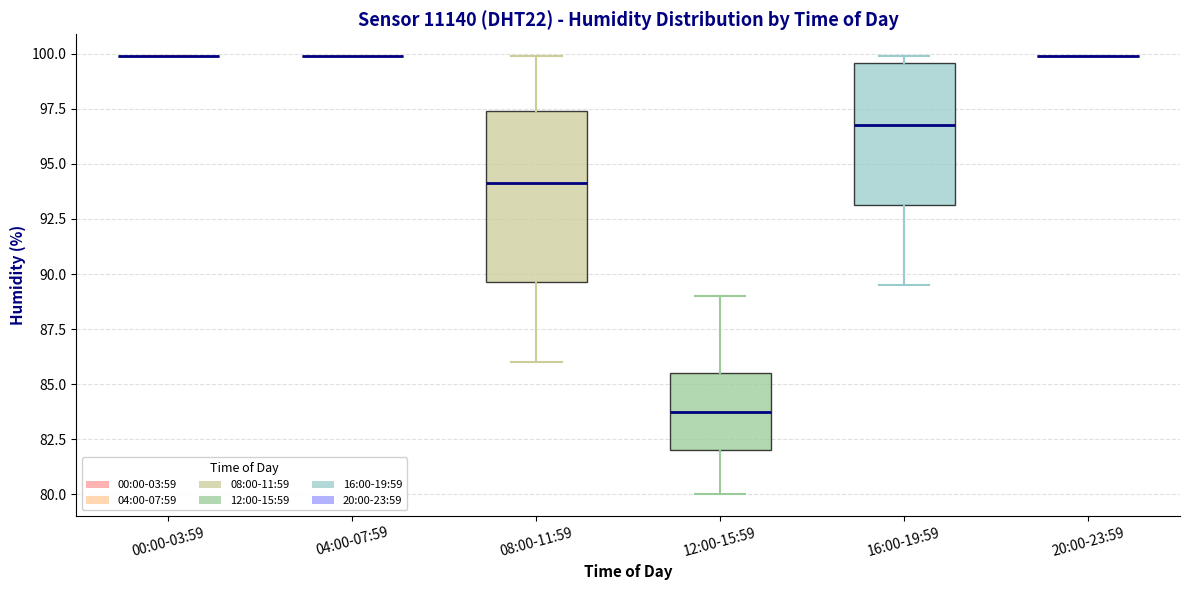

Reading left to right, transcribe this box plot: for each box, give where its median line is, the range the box spans, and where its two whiskers end, as read against the y-axis. The values are not printed on the chart, so give them approximately, as read against the axis.

00:00-03:59: box collapsed to a line at 100.0, whiskers 100.0 to 100.0
04:00-07:59: box collapsed to a line at 100.0, whiskers 100.0 to 100.0
08:00-11:59: median 94.0, box 89.5 to 97.5, whiskers 86.0 to 100.0
12:00-15:59: median 84.0, box 82.0 to 85.5, whiskers 80.0 to 89.0
16:00-19:59: median 97.0, box 93.0 to 99.5, whiskers 89.5 to 100.0
20:00-23:59: box collapsed to a line at 100.0, whiskers 100.0 to 100.0